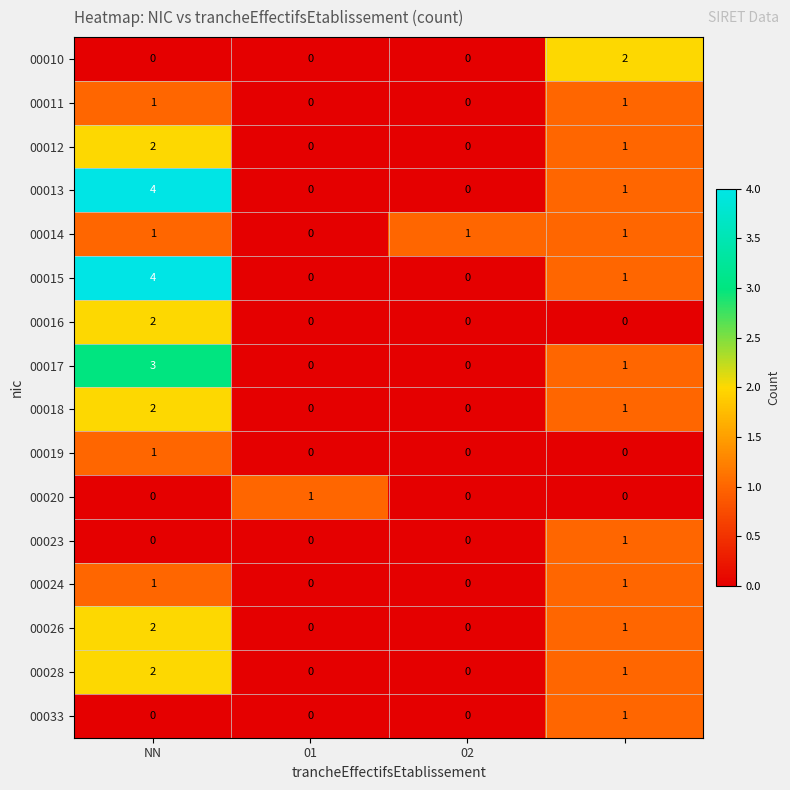

Count the 00026 values in the range 0 to 2.

4